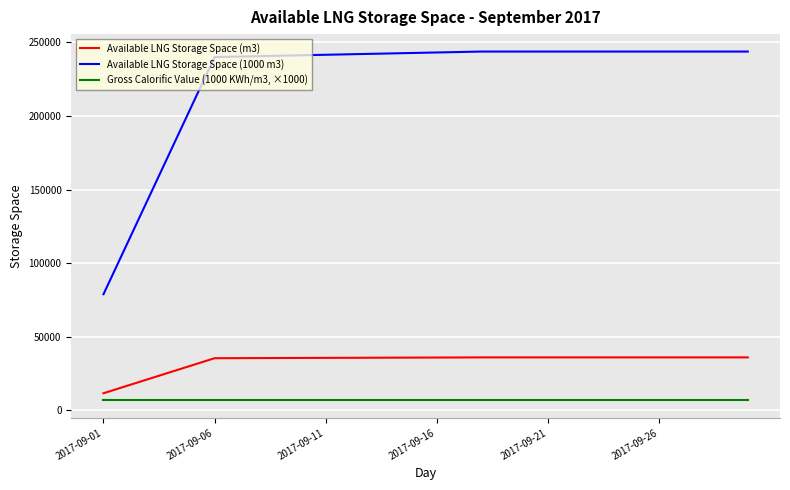

True or false: Available LNG Storage Space (m3) and Gross Calorific Value (1000 KWh/m3, ×1000) cross at least once.

False